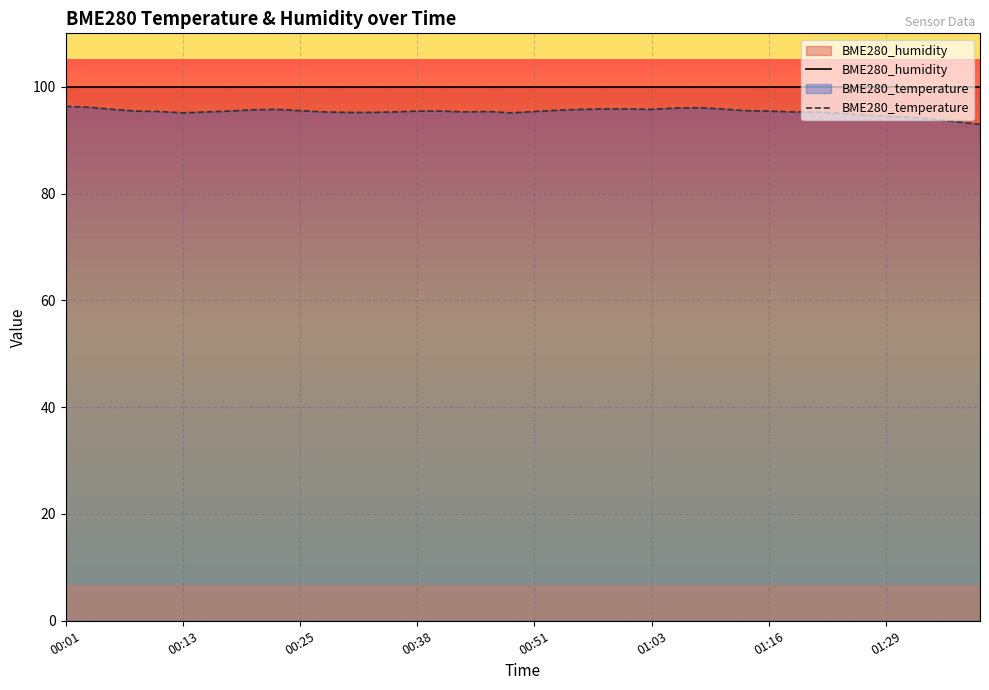

Reading right to left, extract all data points from this chart.

01:39=93.0	01:36=93.4	01:34=93.9	01:31=94.3	01:29=94.5	01:26=94.7	01:23=95.0	01:21=95.3	01:18=95.3	01:16=95.4	01:13=95.5	01:11=95.8	01:08=96.1	01:06=96.0	01:03=95.8	01:00=95.8	00:58=95.8	00:56=95.8	00:53=95.6	00:51=95.4	00:48=95.1	00:45=95.4	00:43=95.3	00:40=95.4	00:38=95.4	00:35=95.3	00:33=95.2	00:30=95.2	00:28=95.3	00:25=95.5	00:23=95.8	00:21=95.7	00:18=95.4	00:16=95.3	00:13=95.1	00:11=95.4	00:08=95.4	00:06=95.8	00:03=96.2	00:01=96.3